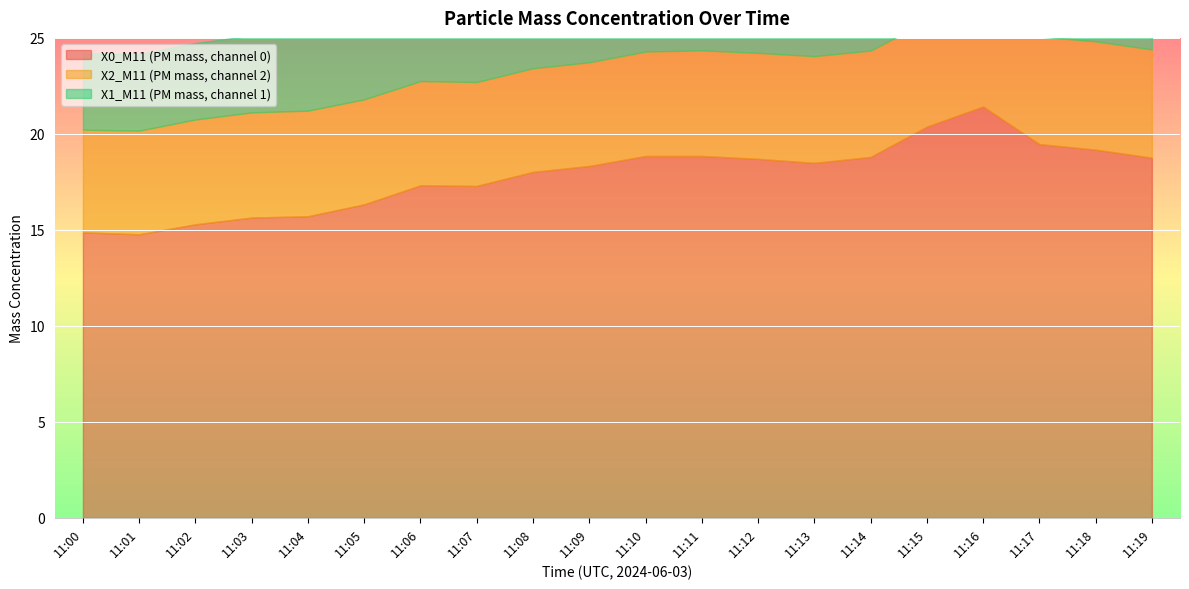

At how many categories does at least one series exceed 5?

20